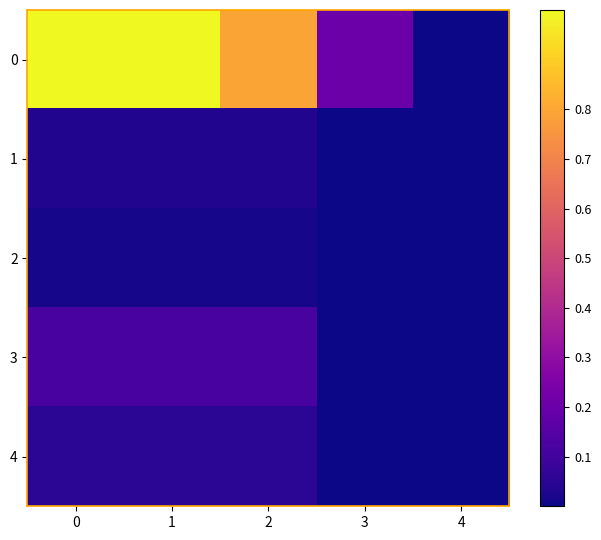

At how many categories does at least one series exceed 0?

4